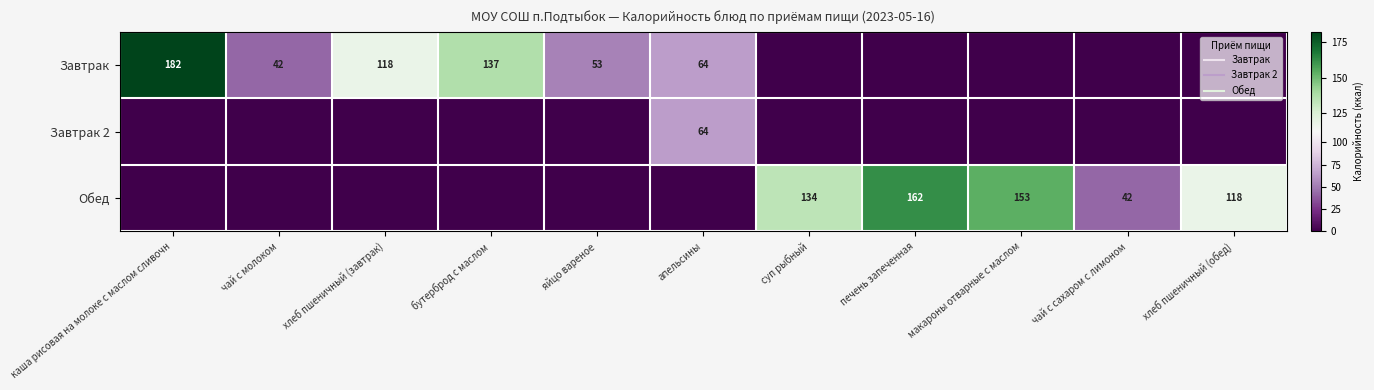

At чай с сахаром с лимоном, list the series in order from largest to smallest.

Обед, Завтрак, Завтрак 2